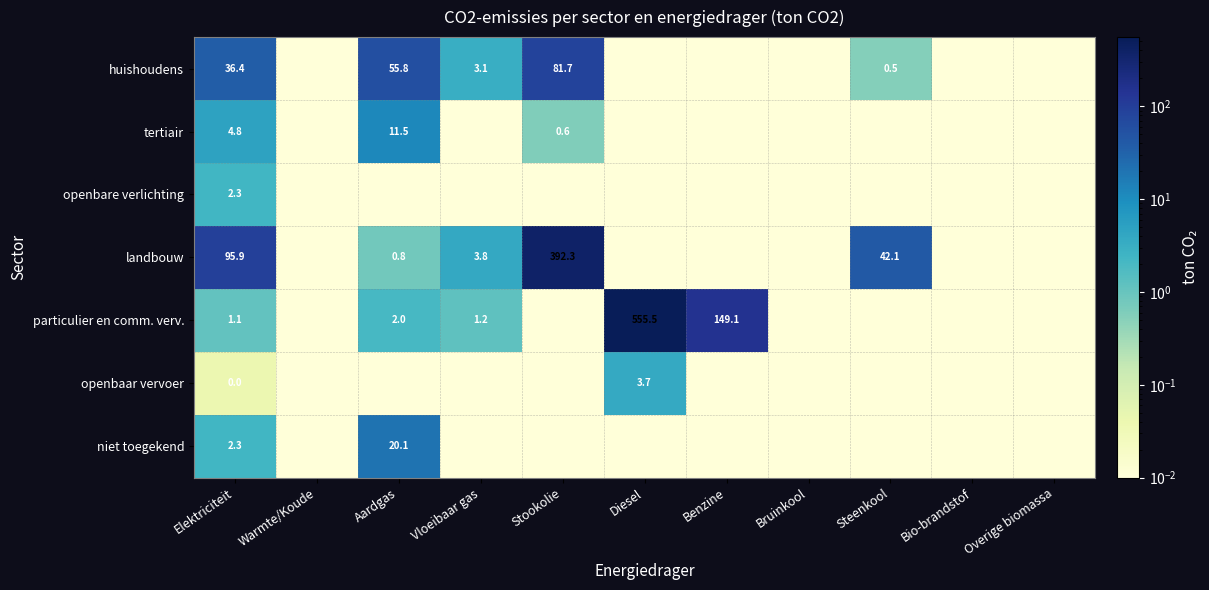

List the labels in order of openbare verlichting value, smallest first.

Warmte/Koude, Aardgas, Vloeibaar gas, Stookolie, Diesel, Benzine, Bruinkool, Steenkool, Bio-brandstof, Overige biomassa, Elektriciteit